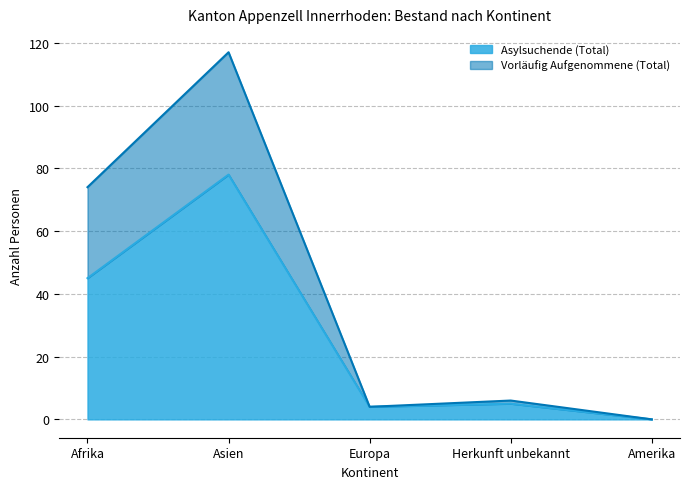

The value of Asylsuchende (Total) at Amerika is -37. True or false?

False